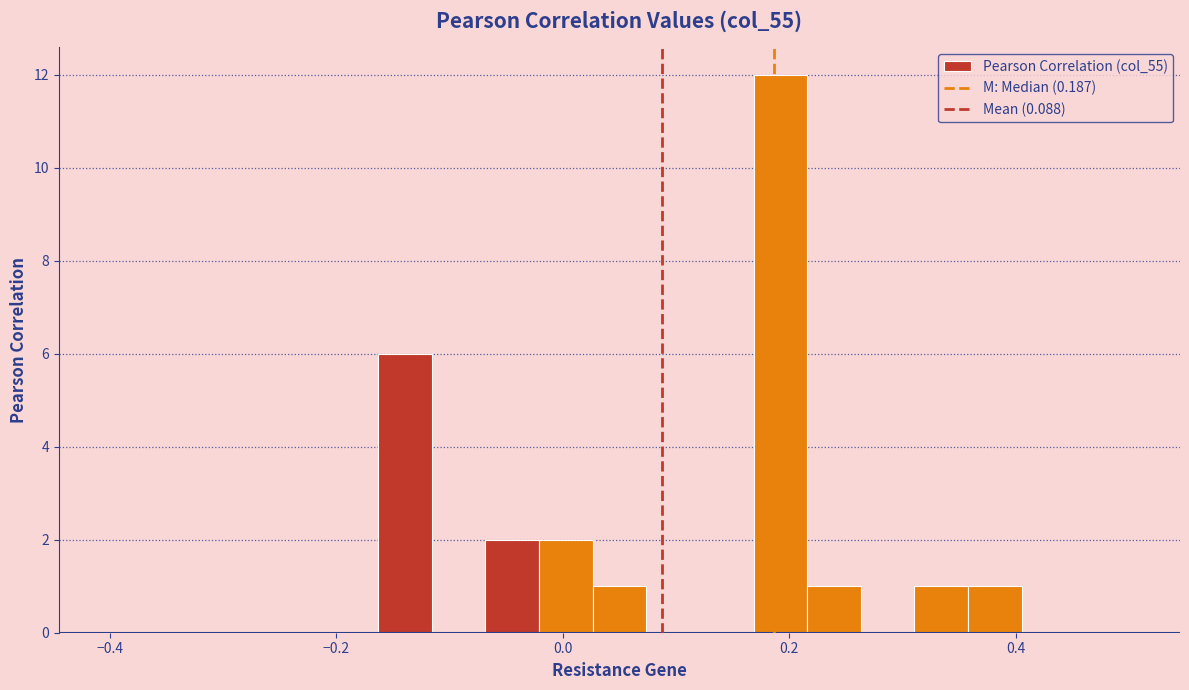

Read against the x-axis, roughly where is the centre of the tallest bar?

0.20